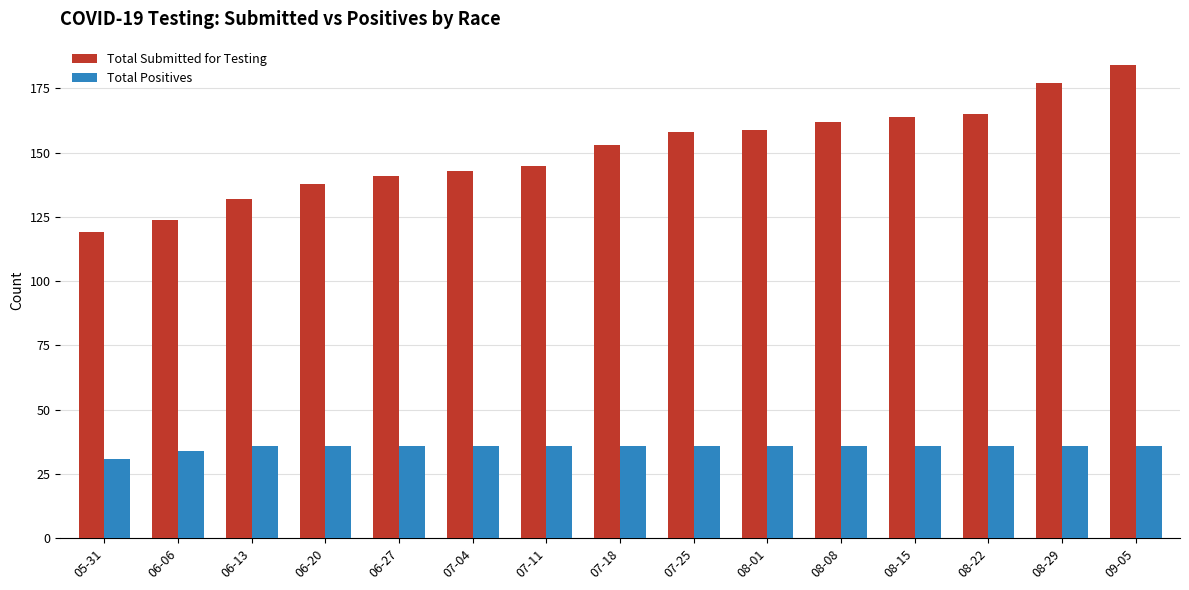

Reading left to right, list all the values displayed in this chart.

Total Submitted for Testing: 05-31=119	06-06=124	06-13=132	06-20=138	06-27=141	07-04=143	07-11=145	07-18=153	07-25=158	08-01=159	08-08=162	08-15=164	08-22=165	08-29=177	09-05=184
Total Positives: 05-31=31	06-06=34	06-13=36	06-20=36	06-27=36	07-04=36	07-11=36	07-18=36	07-25=36	08-01=36	08-08=36	08-15=36	08-22=36	08-29=36	09-05=36